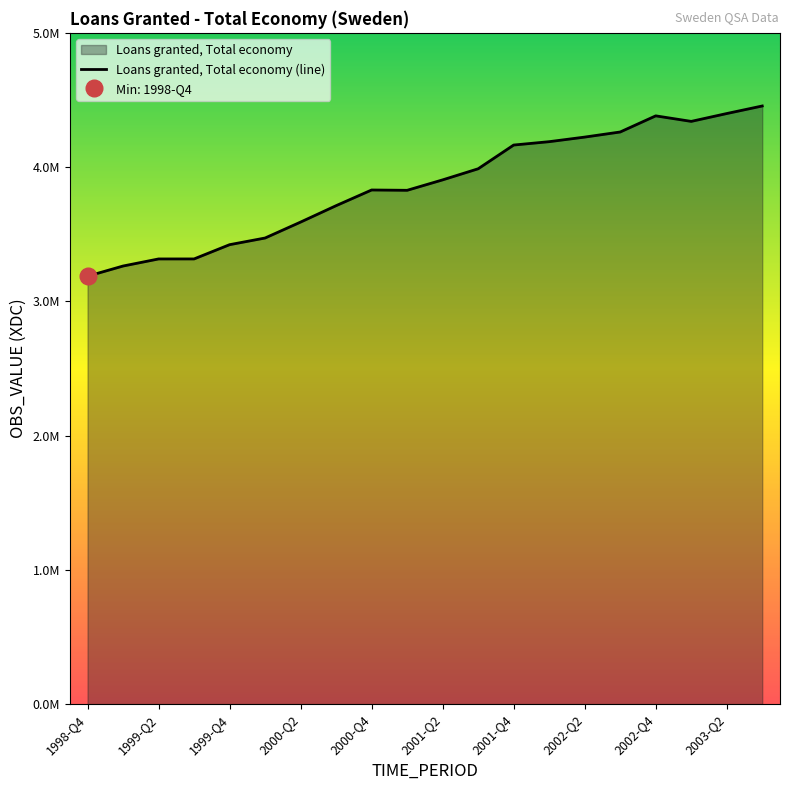

List the labels in order of value, largest first.

2003-Q3, 2003-Q2, 2002-Q4, 2003-Q1, 2002-Q3, 2002-Q2, 2002-Q1, 2001-Q4, 2001-Q3, 2001-Q2, 2000-Q4, 2001-Q1, 2000-Q3, 2000-Q2, 2000-Q1, 1999-Q4, 1999-Q3, 1999-Q2, 1999-Q1, 1998-Q4